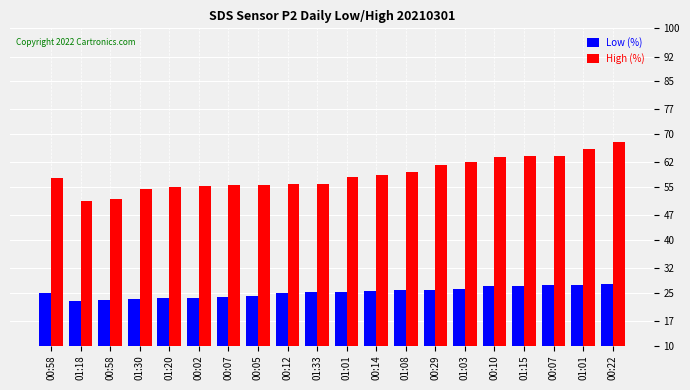

How many series are shown in this chart?

2